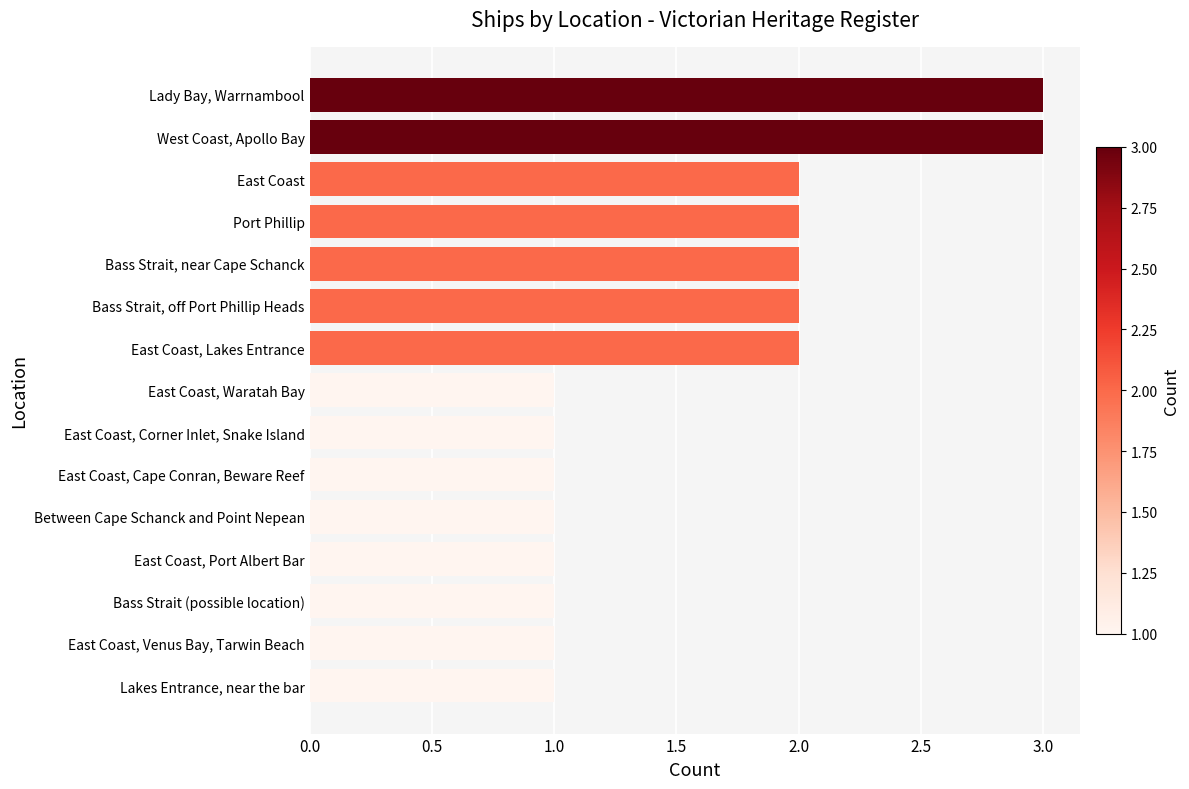

What is the ratio of the value at Bass Strait, near Cape Schanck to the value at East Coast, Cape Conran, Beware Reef?

2.0